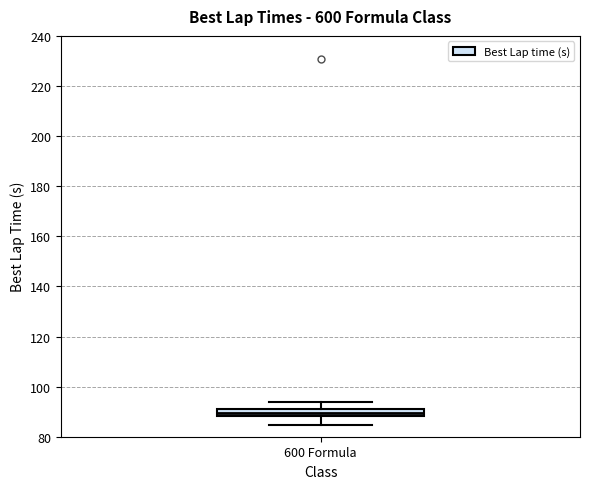

Where does the median line of the box for 600 Formula sit on the y-axis? The values are not printed on the chart, so give them approximately, as read against the axis.

90